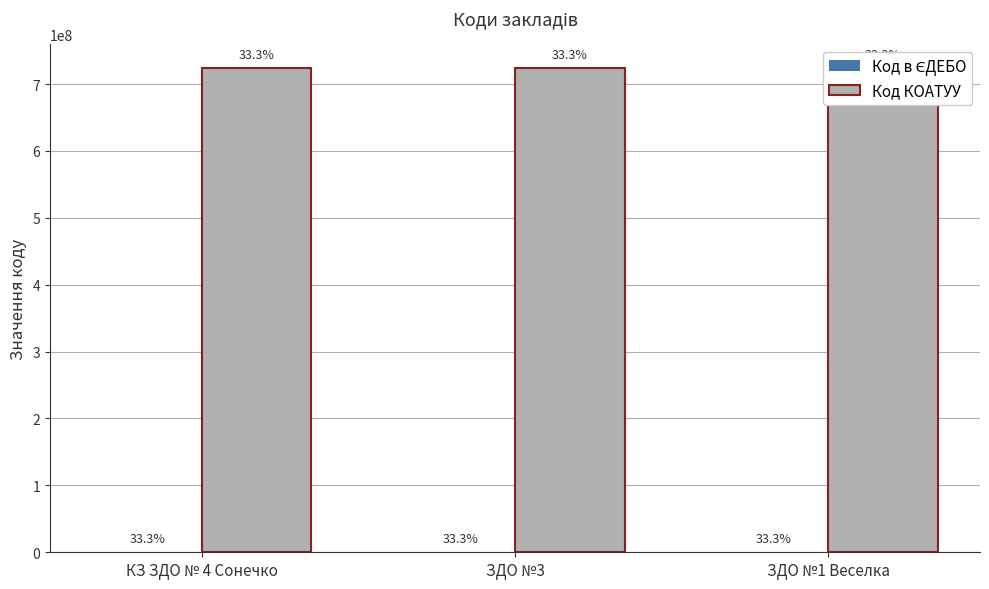

Which label corresponds to the smallest value in the chart?

ЗДО №1 Веселка